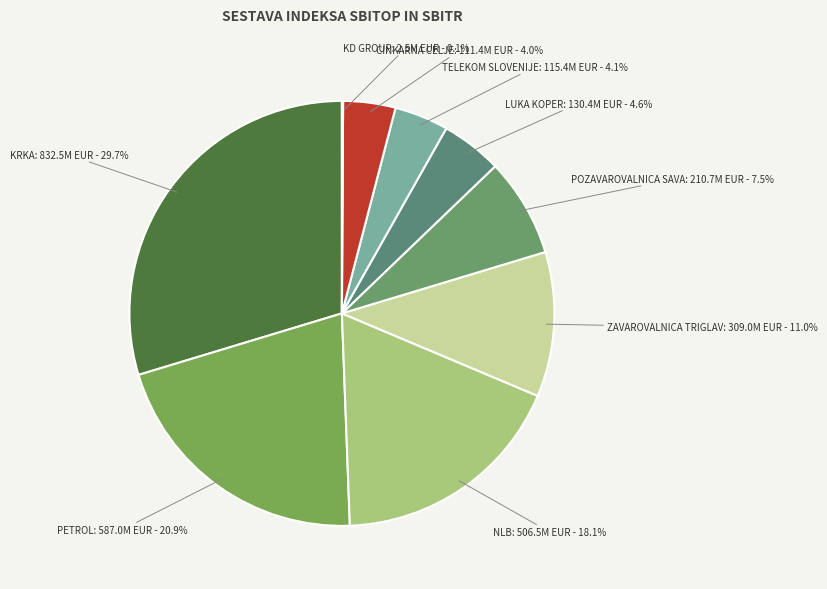

What is the largest slice in the pie chart?

KRKA